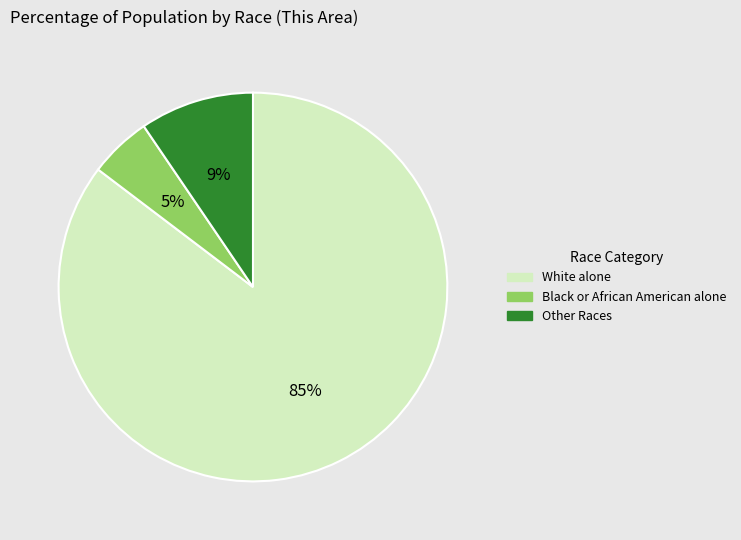

To the nearest percent, what is the average slice percentage?

33%